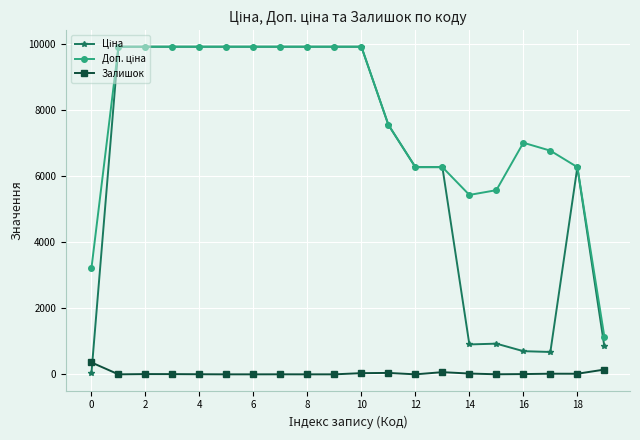

What is the greatest value displayed?

9908.5